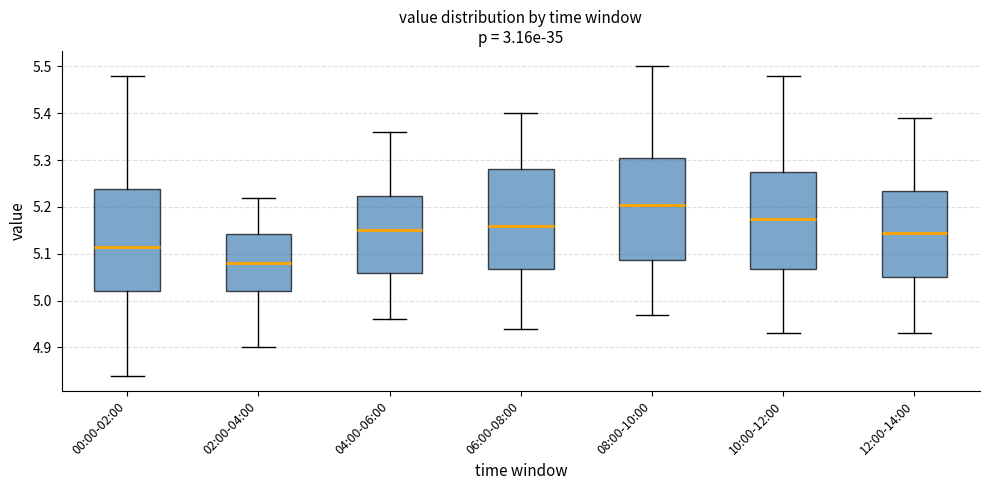

Reading left to right, read every box against the y-axis: the position of its median line, the range the box covers, and the ends of its whiskers. The values are not printed on the chart, so give them approximately, as read against the axis.

00:00-02:00: median 5.12, box 5.02 to 5.24, whiskers 4.84 to 5.48
02:00-04:00: median 5.08, box 5.02 to 5.14, whiskers 4.90 to 5.22
04:00-06:00: median 5.15, box 5.06 to 5.22, whiskers 4.96 to 5.36
06:00-08:00: median 5.16, box 5.07 to 5.28, whiskers 4.94 to 5.40
08:00-10:00: median 5.21, box 5.09 to 5.31, whiskers 4.97 to 5.50
10:00-12:00: median 5.18, box 5.07 to 5.28, whiskers 4.93 to 5.48
12:00-14:00: median 5.15, box 5.05 to 5.24, whiskers 4.93 to 5.39